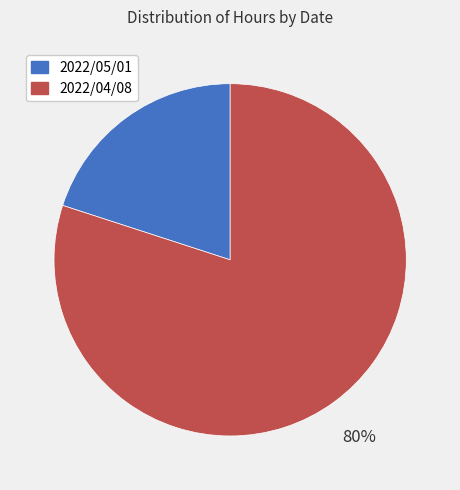

Which category accounts for the majority?

2022/04/08